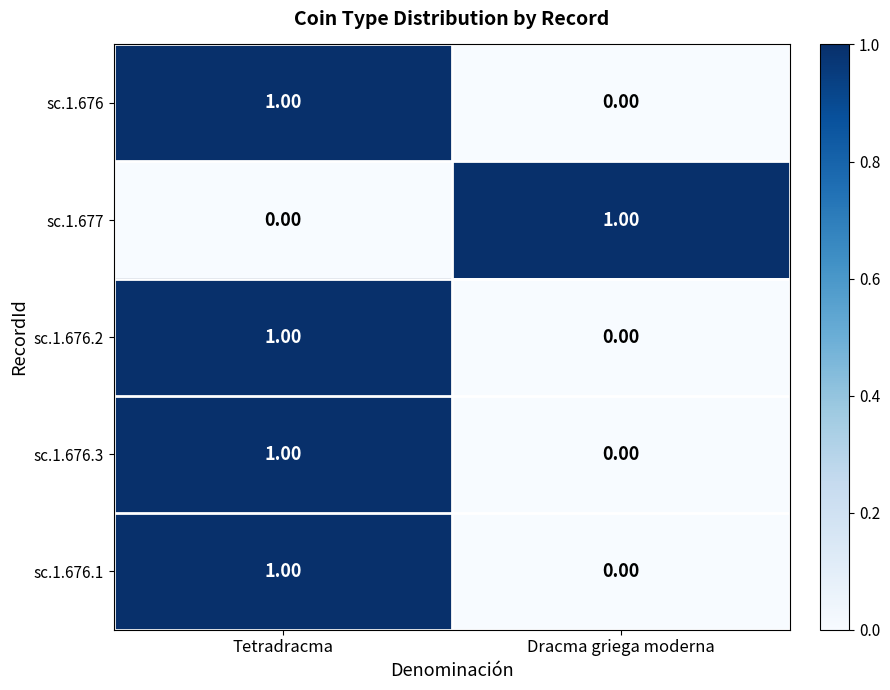

Where is sc.1.677 nearest to the value 0?

Tetradracma